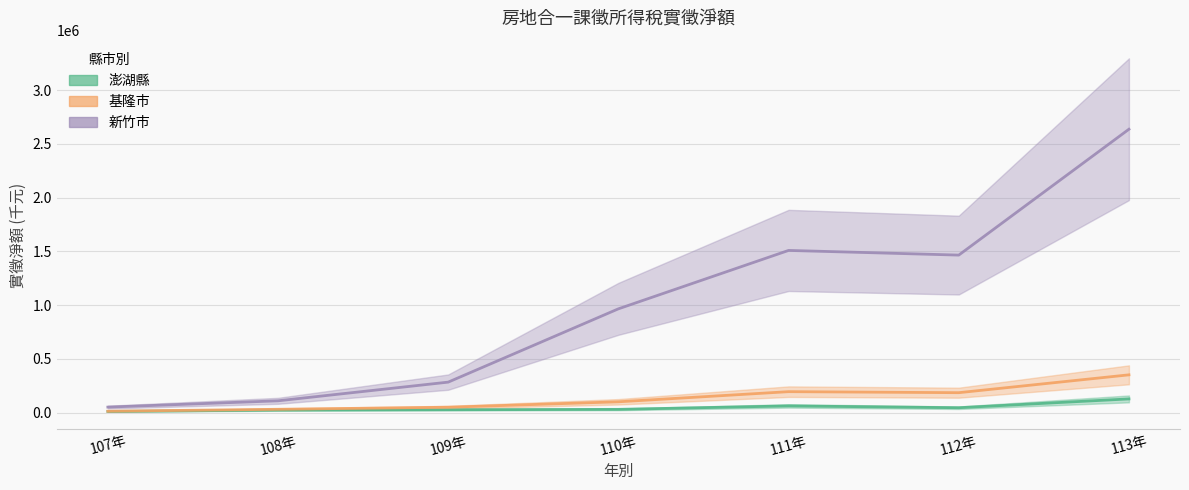

True or false: 新竹市 and 澎湖縣 intersect in this chart.

False